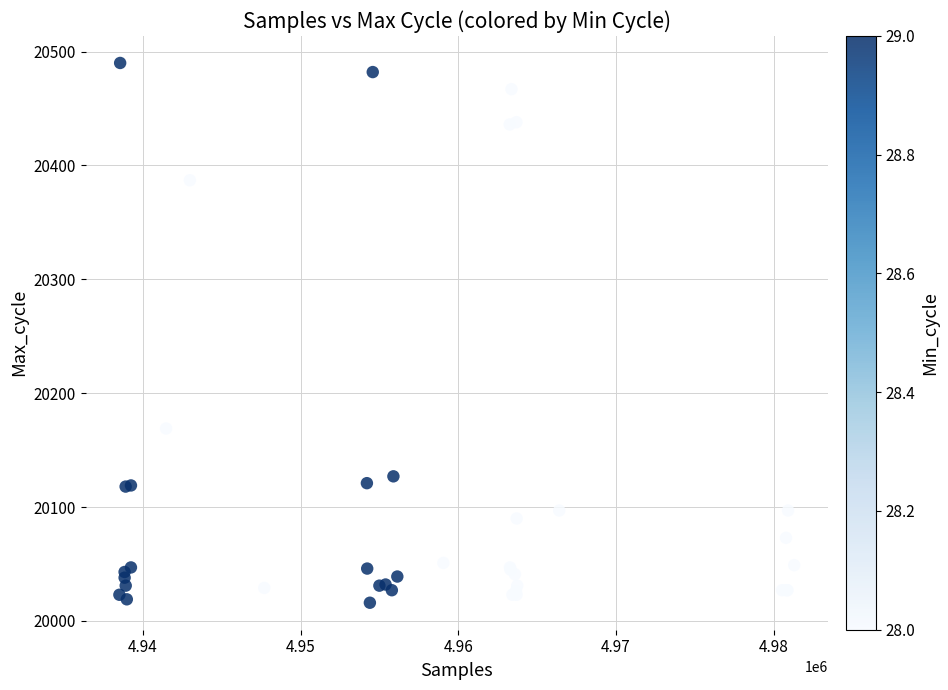

What Y value in the scatter plot is closest to 20253?

20169